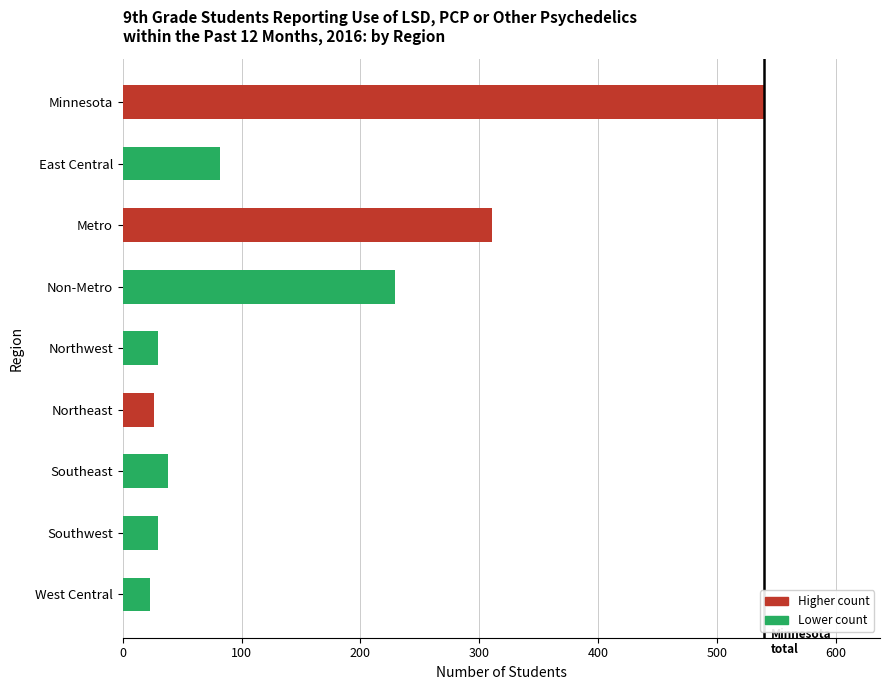

What is the label of the 7th bar from the top?

Southeast